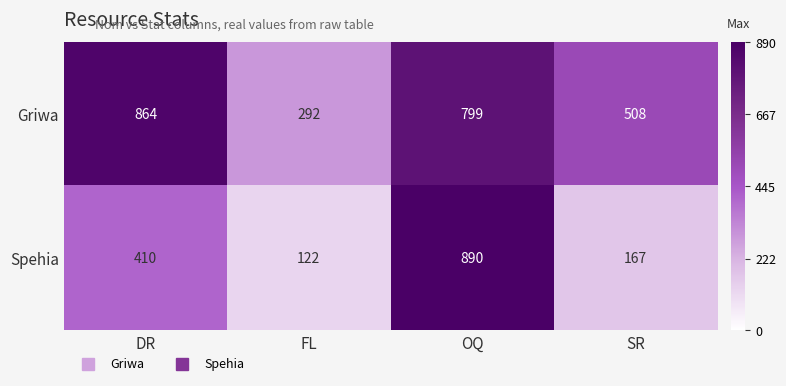

Between DR and FL, which series saw the biggest shift?

Griwa